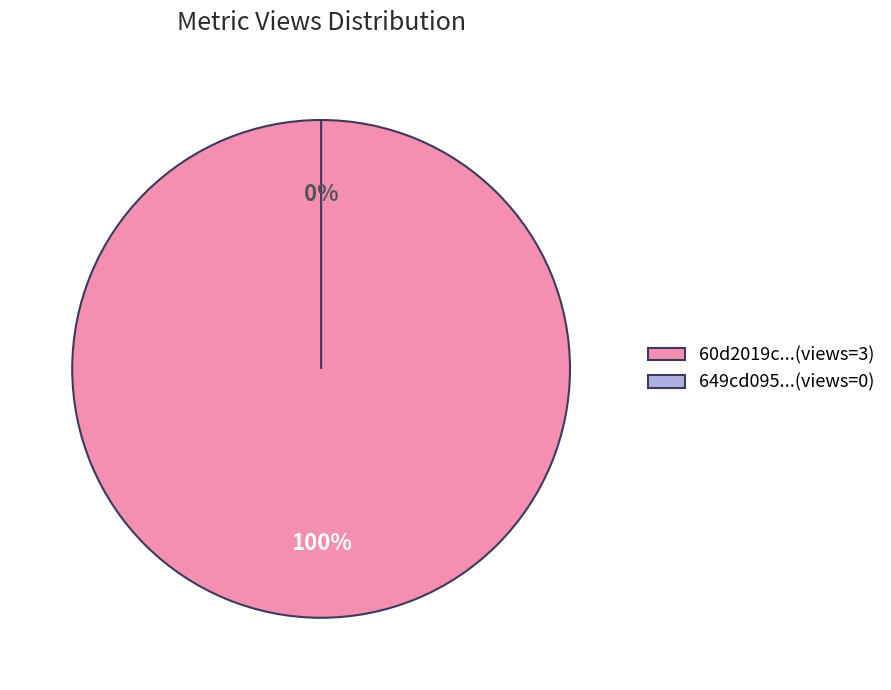

Combined, do 649cd095078190ea922176ed and 60d2019c0781901deb633262 account for over 50%?

Yes